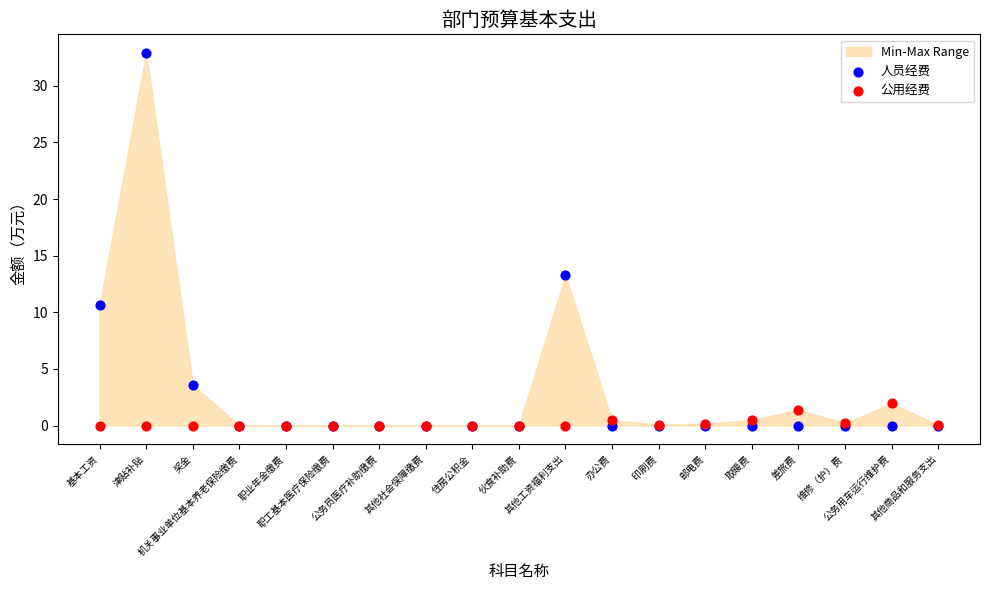

In the 人员经费 series, what Y value is closest to 16?

13.3